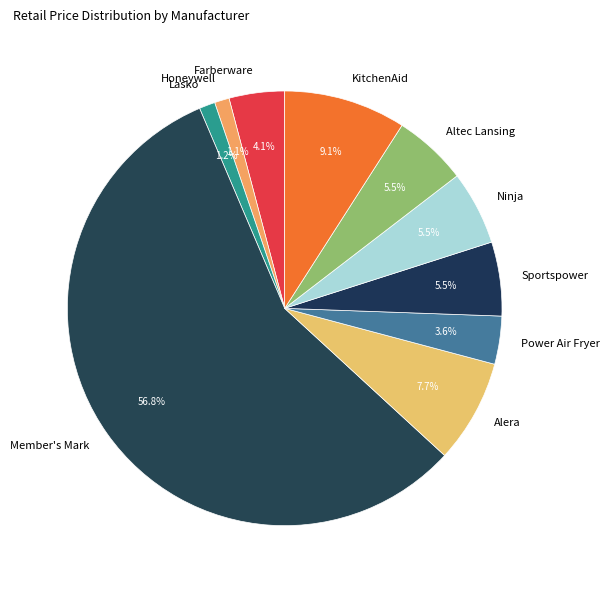

What is the total percentage of Altec Lansing and Alera?

13.2%